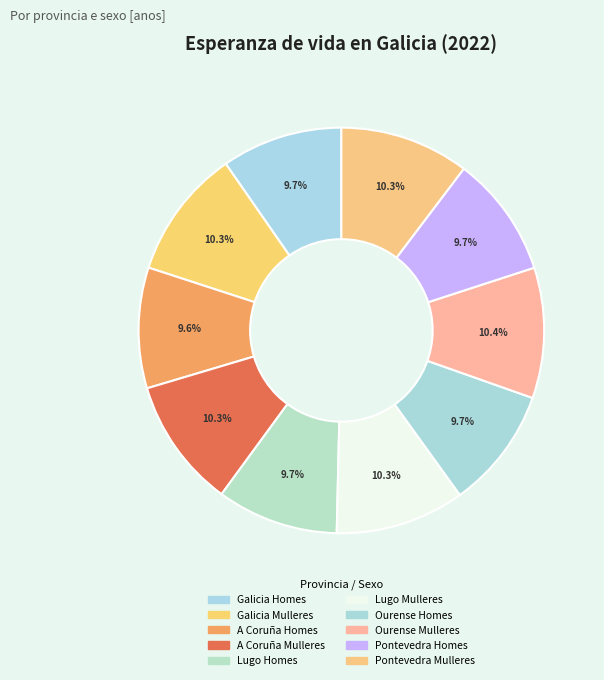

What portion of the pie excludes Ourense Mulleres?

89.6%